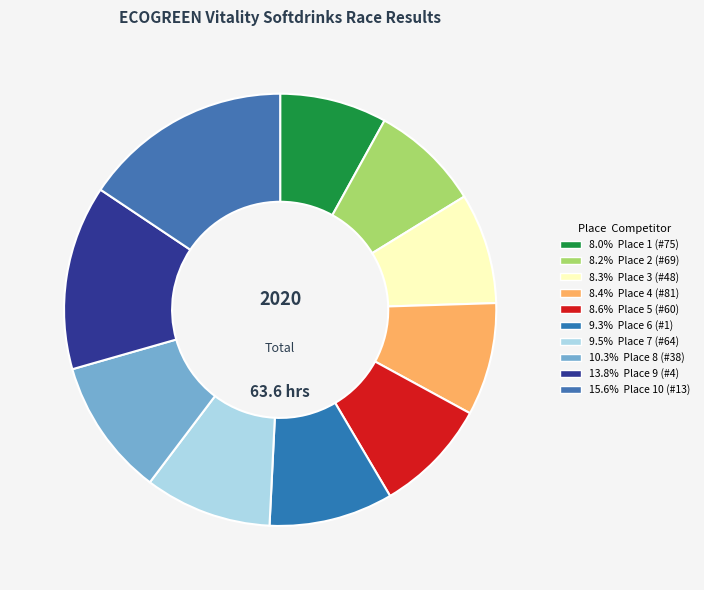

Count the number of slices in the pie.

10